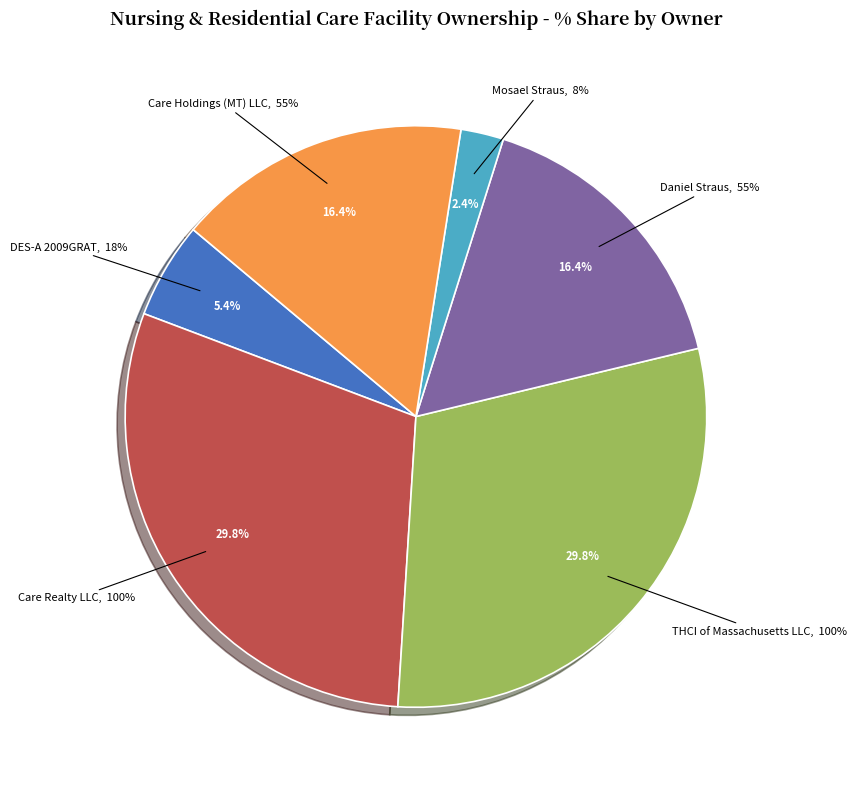

Rank the categories by value from lowest to highest.

Mosael Straus, DES-A 2009GRAT, Daniel Straus, Care Holdings (MT) LLC, Care Realty LLC, THCI of Massachusetts LLC